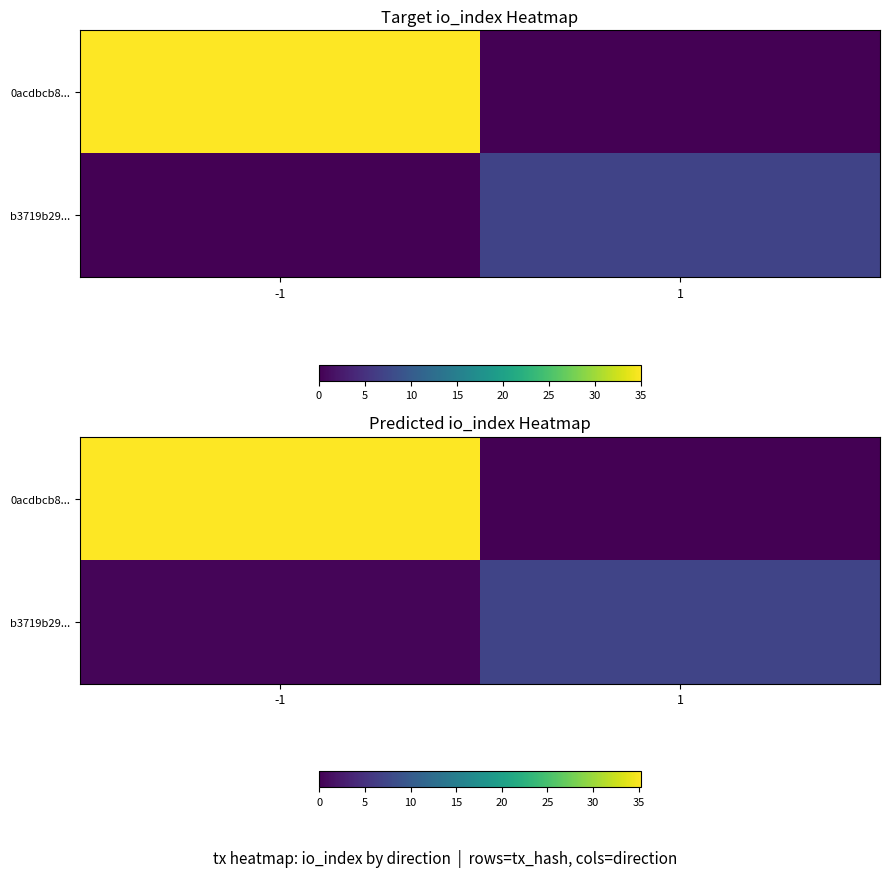

What is the difference between the maximum and minimum values in the 0acdbcb8... series?

35.3